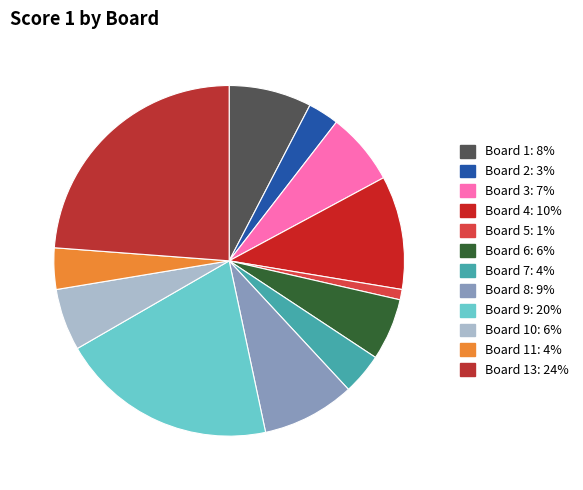

How many segments does this pie chart have?

12